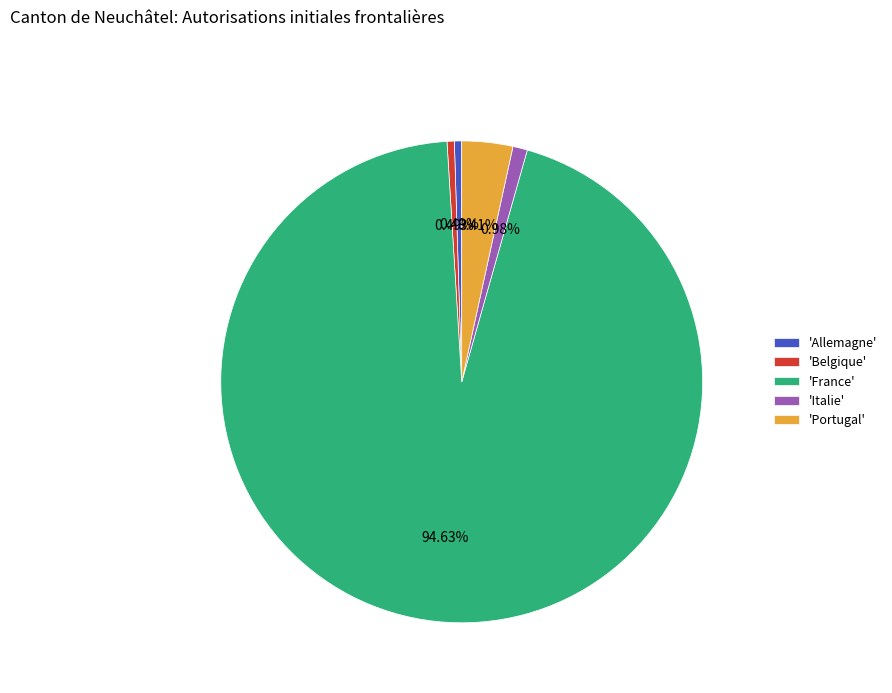

Which slice is the largest?

'France'